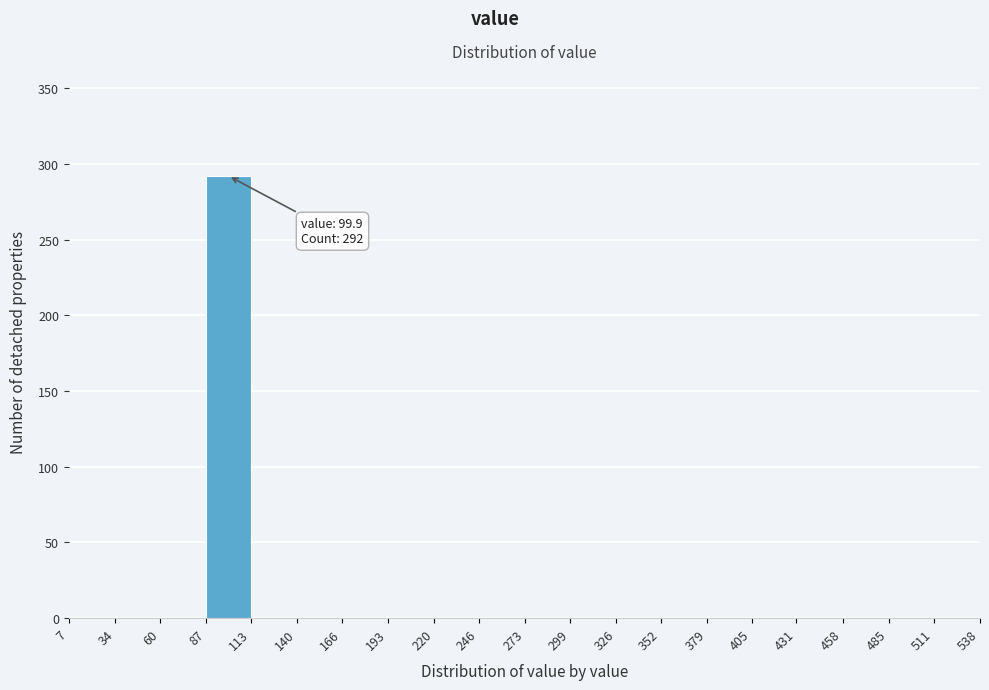

Over which range of the x-axis is the bar tallest?

87 to 113